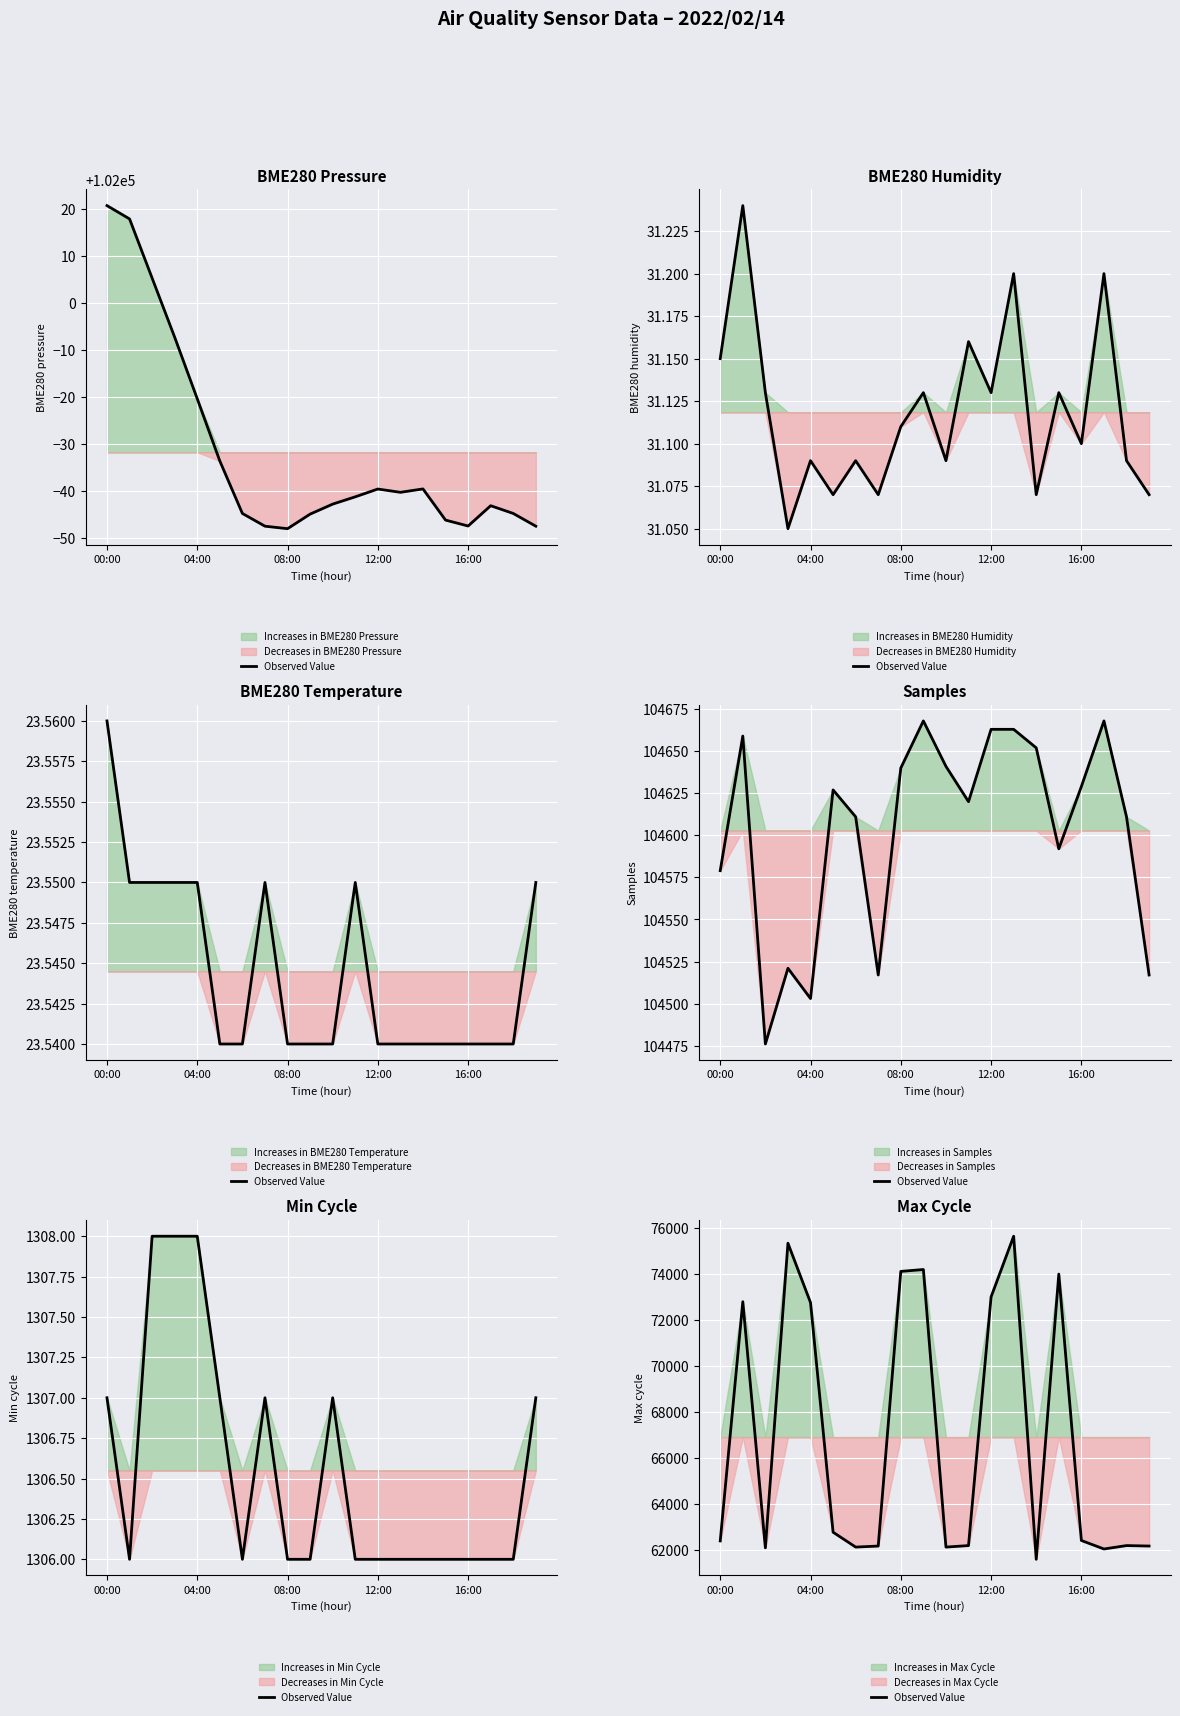

How many interior local peaks (higher than both neighbors) does the data have?

6